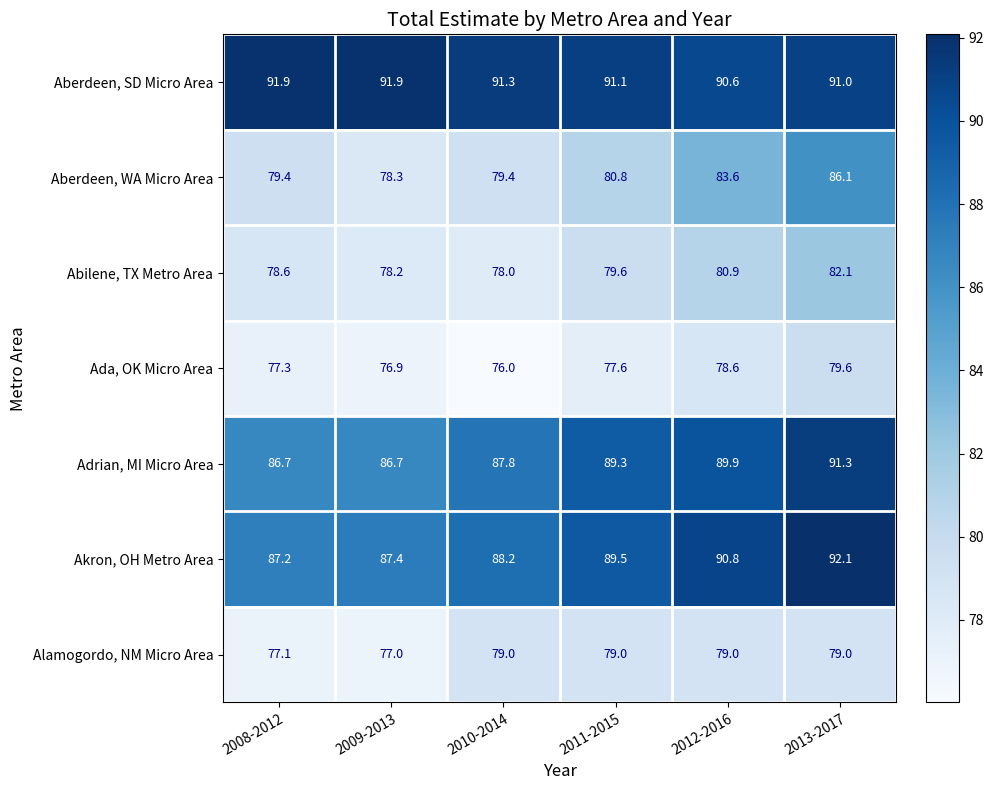

Which series has the largest range (max minus min)?

Aberdeen, WA Micro Area